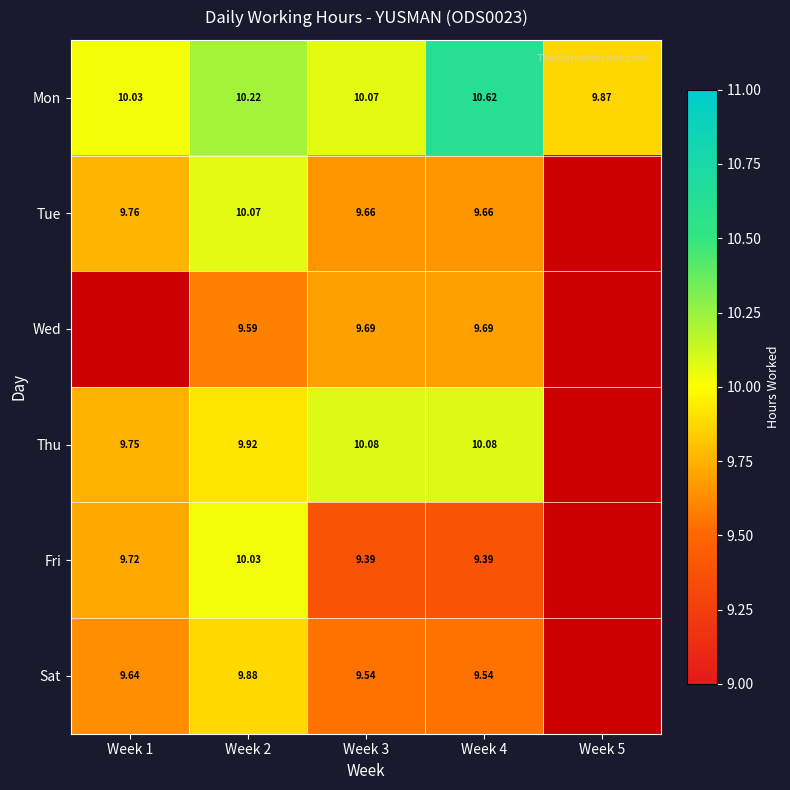

The Mon series shows 16.3 at Week 4. True or false?

False